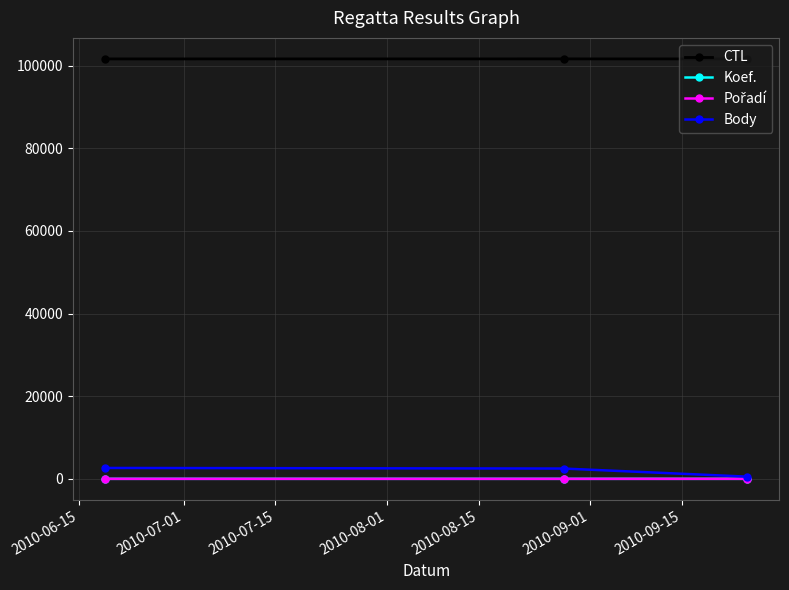

What is the sum of all CTL values?

304832